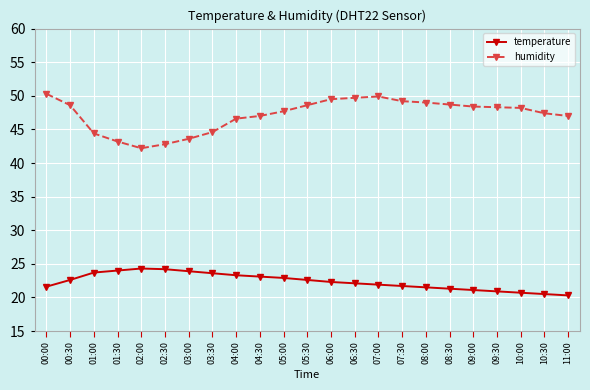

What is the greatest value displayed?

50.3